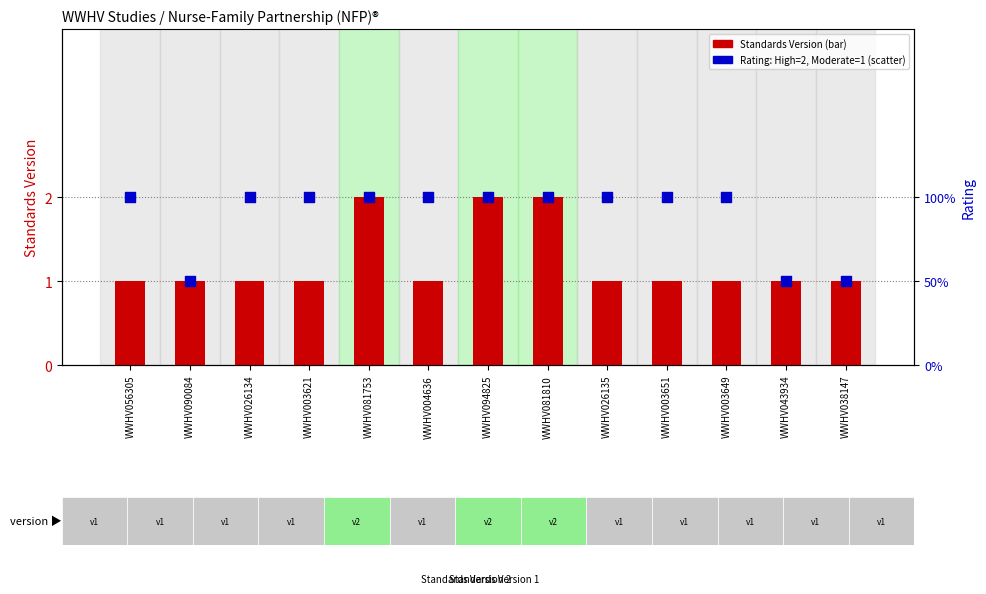

At how many categories does at least one series exceed 1?

10